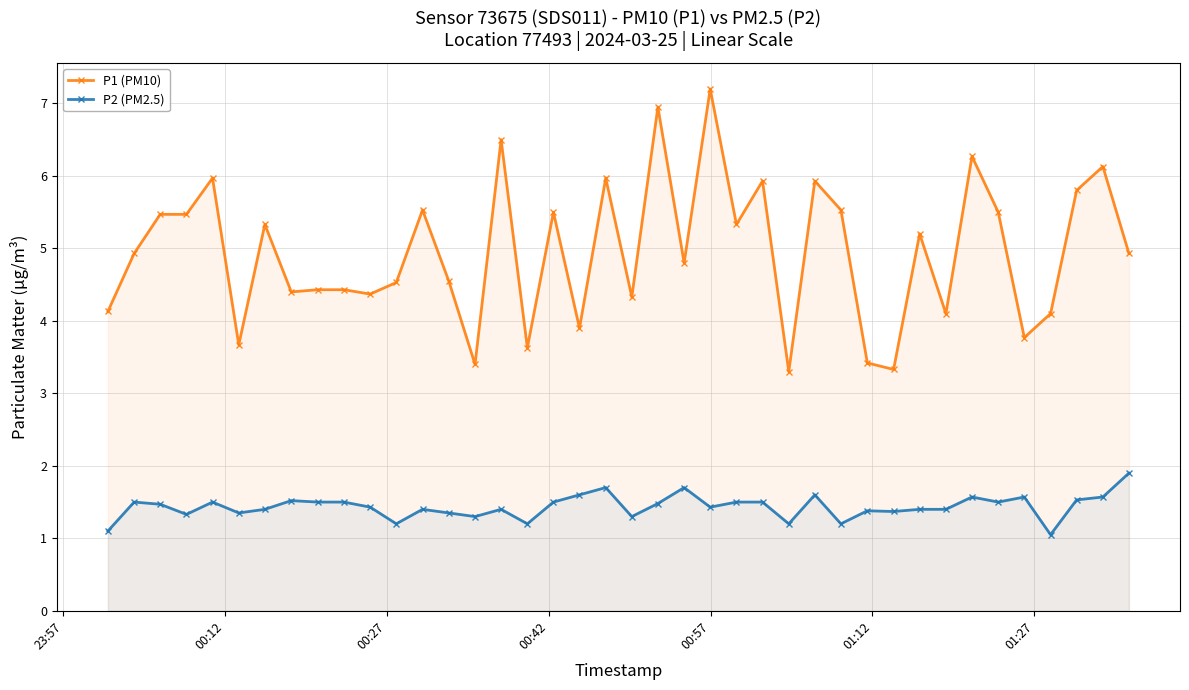

What is the smallest value displayed?

1.1